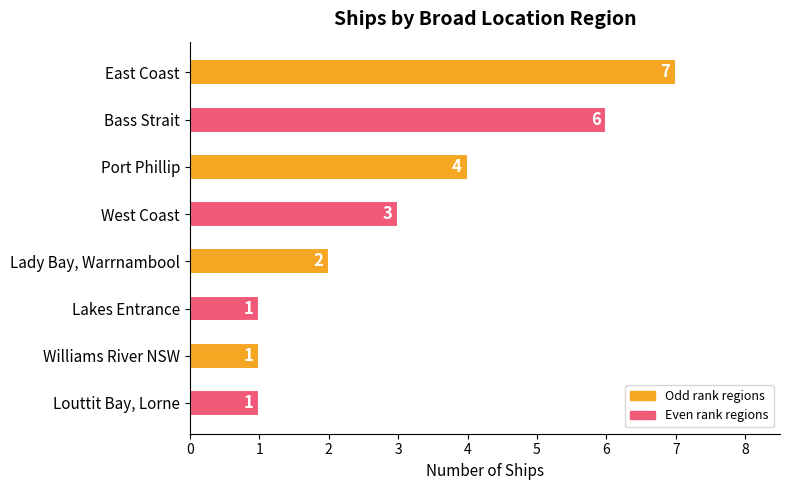

Count the values in the range 1 to 6.

7